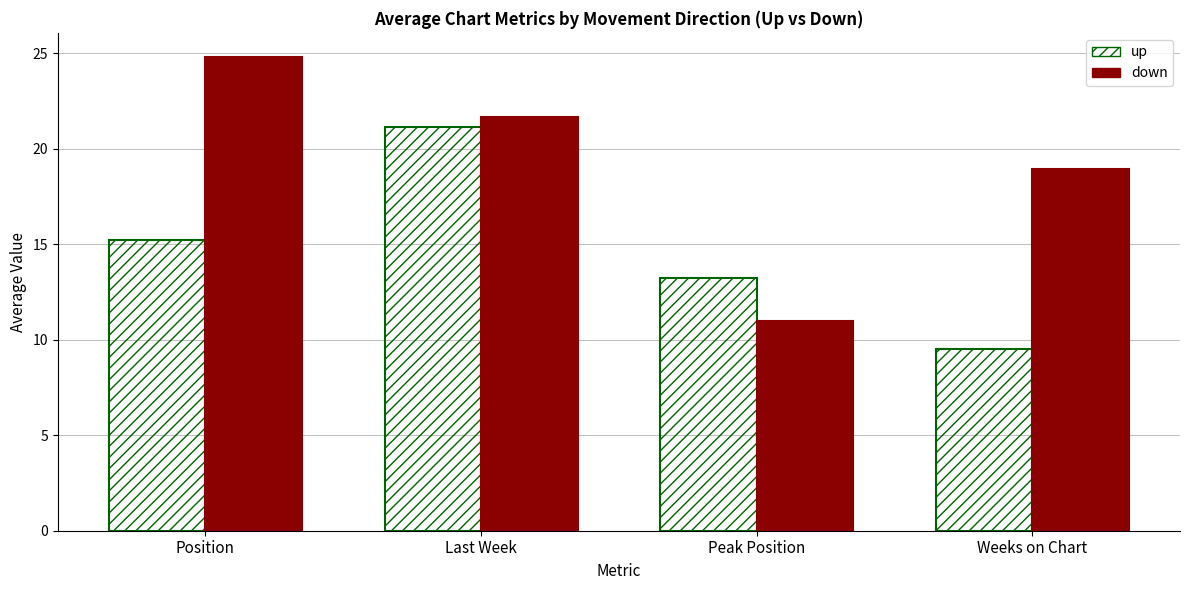

Which category has the lowest value across all series?

Weeks on Chart